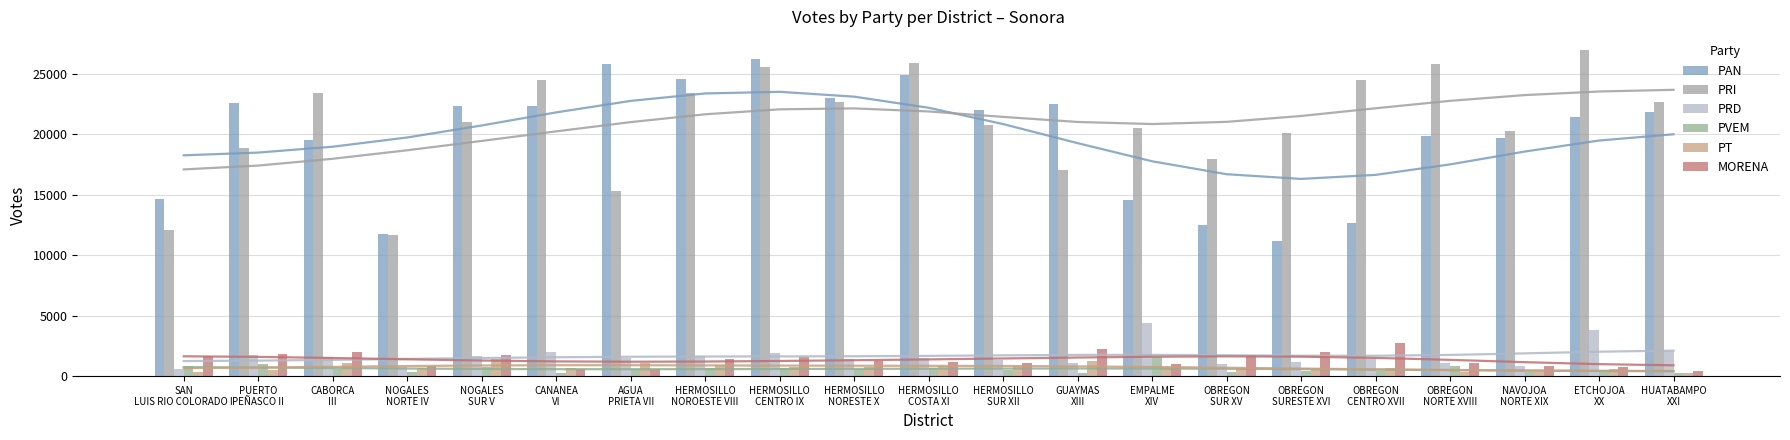

Which category has the lowest value in the MORENA series?

HUATABAMPO
XXI